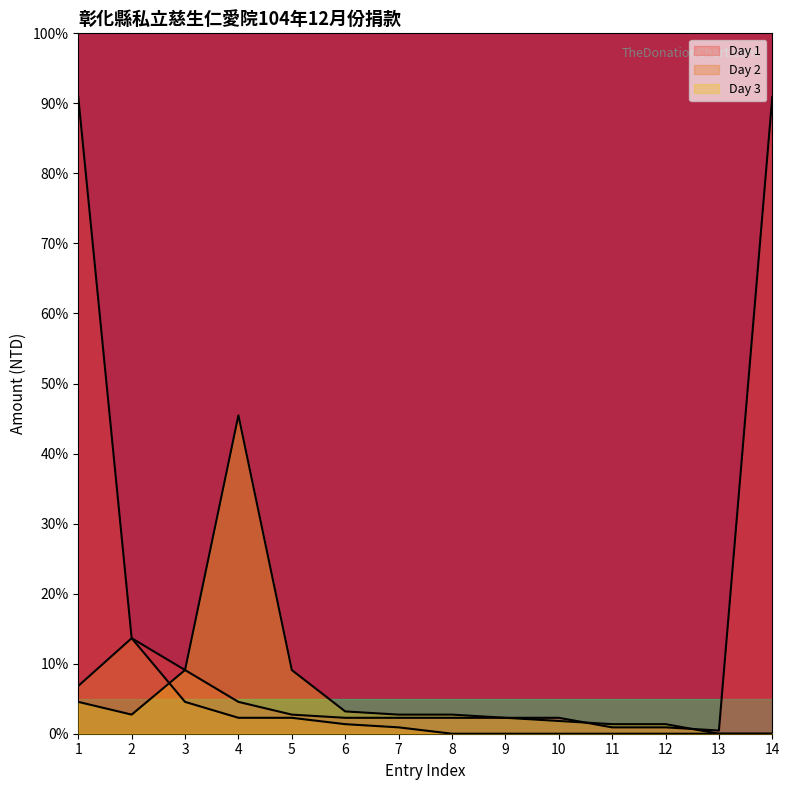

Does the chart have visible grid lines?

No